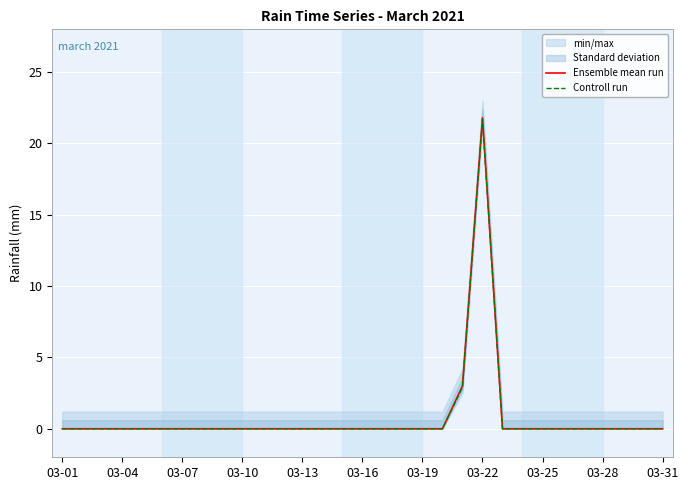

Rank the series at 25 from highest to lowest value.

Ensemble mean run, Controll run